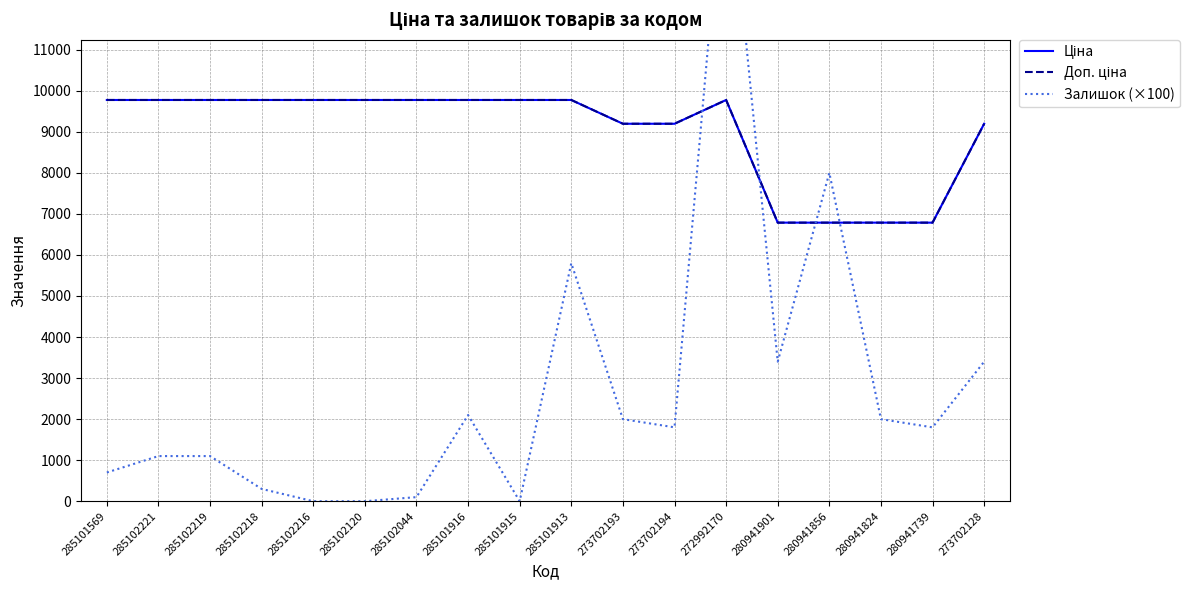

What is the average value of the Доп. ціна series?

9014.9